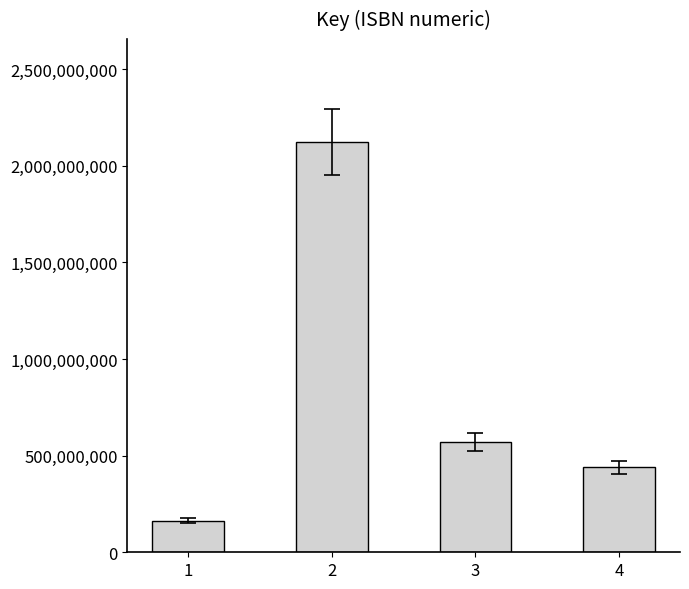

Rank the categories by value from lowest to highest.

1, 4, 3, 2